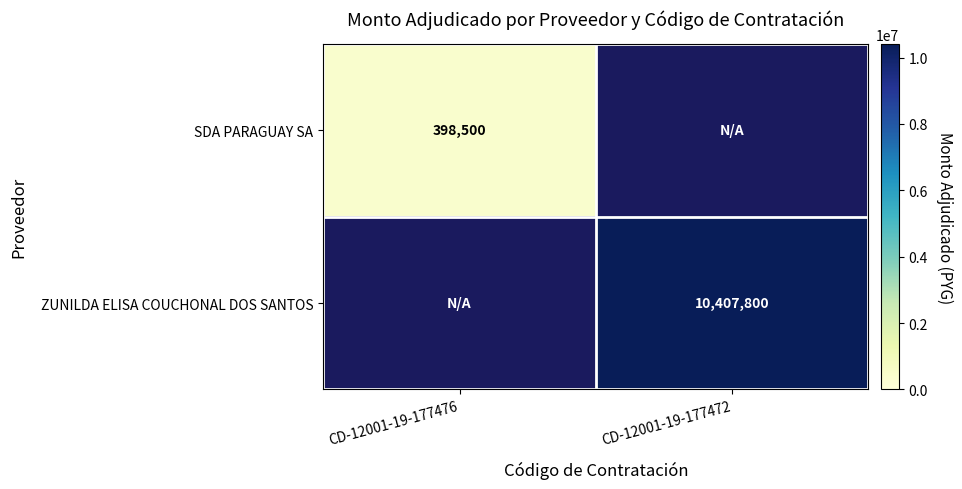

Is it true that SDA PARAGUAY SA equals 398500 at CD-12001-19-177476?

True